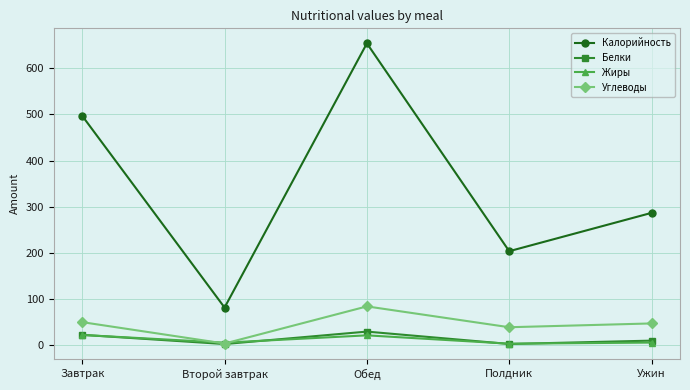

True or false: Углеводы and Калорийность cross at least once.

False